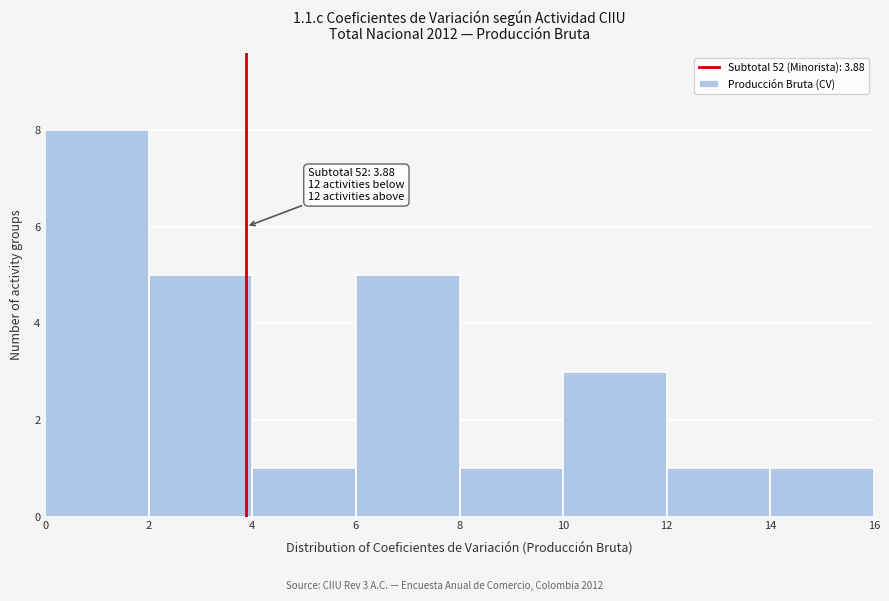

Over which range of the x-axis is the bar tallest?

0 to 2